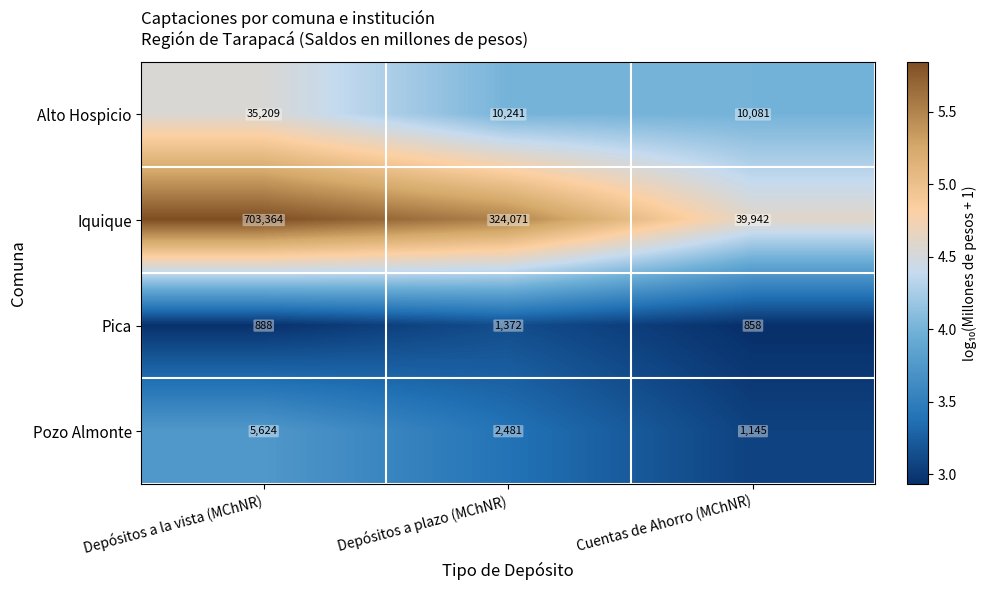

Reading left to right, list all the values displayed in this chart.

Alto Hospicio: Depósitos a la vista (MChNR)=35209	Depósitos a plazo (MChNR)=10241	Cuentas de Ahorro (MChNR)=10081
Iquique: Depósitos a la vista (MChNR)=703364	Depósitos a plazo (MChNR)=324071	Cuentas de Ahorro (MChNR)=39942
Pica: Depósitos a la vista (MChNR)=888	Depósitos a plazo (MChNR)=1372	Cuentas de Ahorro (MChNR)=858
Pozo Almonte: Depósitos a la vista (MChNR)=5624	Depósitos a plazo (MChNR)=2481	Cuentas de Ahorro (MChNR)=1145